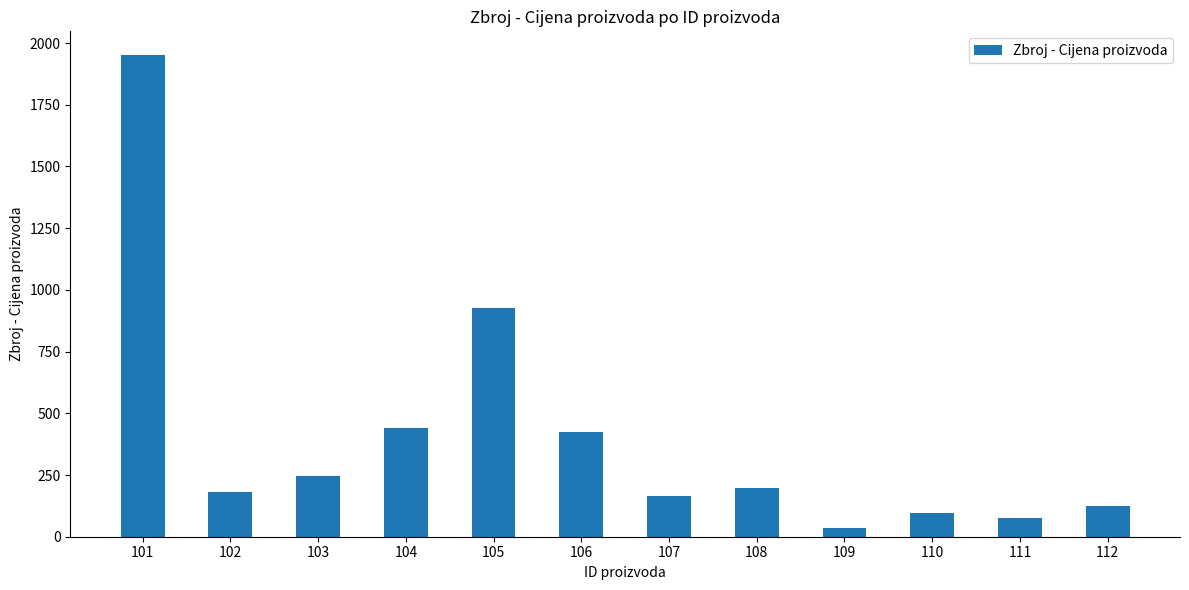

Which has a higher value, 110 or 104?

104